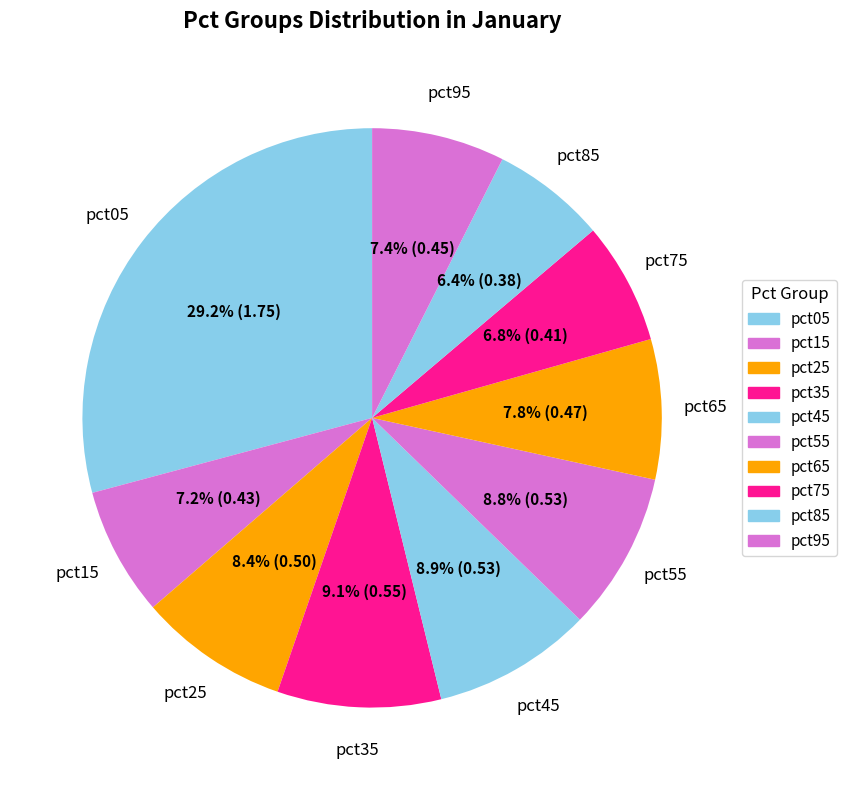

The pct35 slice represents 20% of the pie. True or false?

False